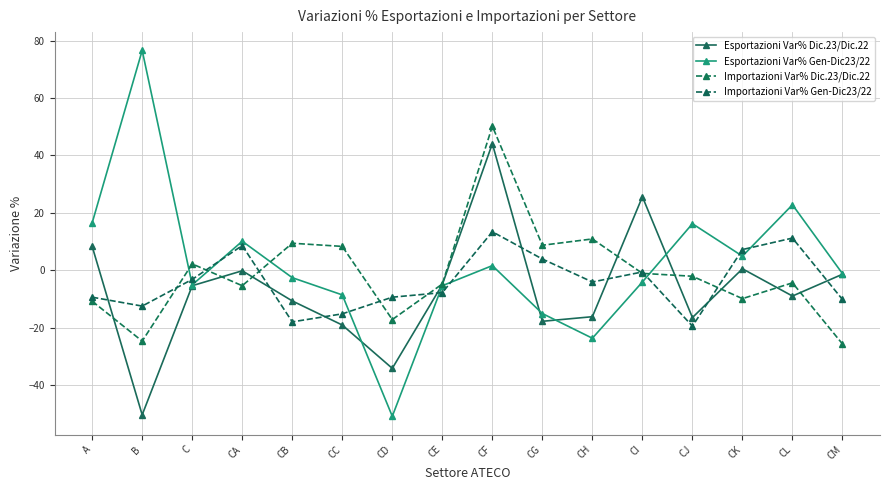

What is the difference between the highest and lowest values at CL?

31.8